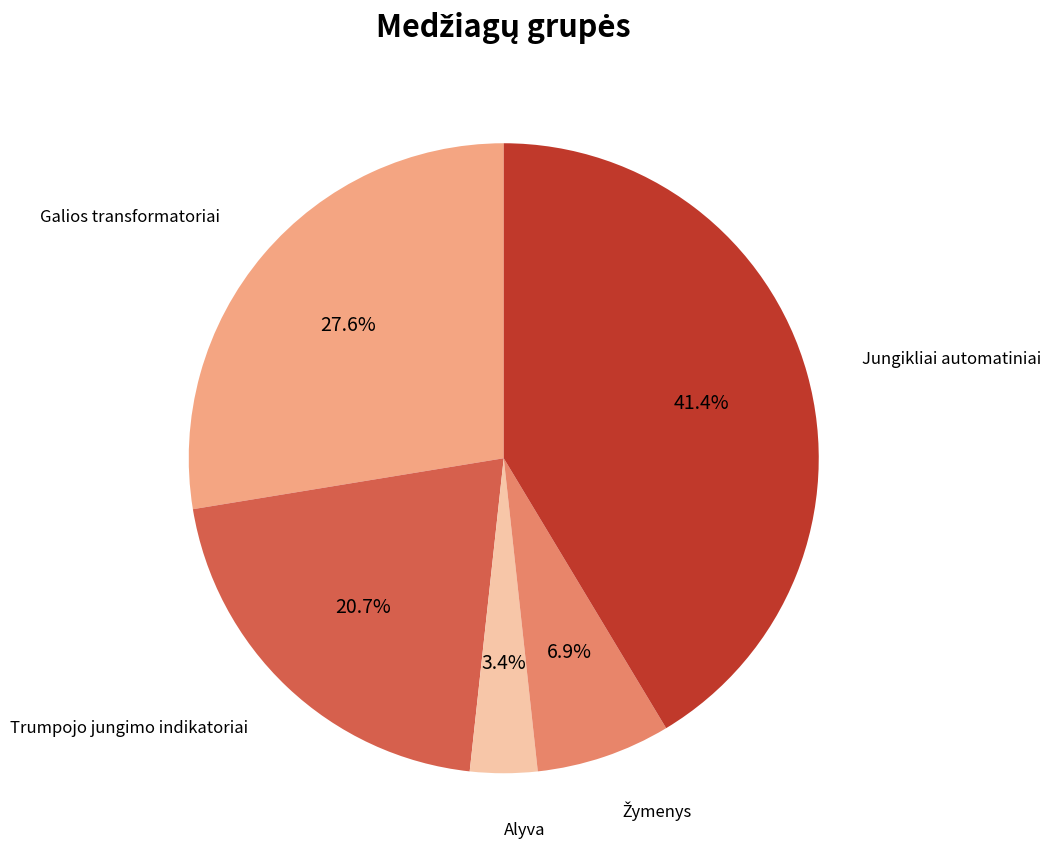

To the nearest percent, what is the difference between the largest and smallest slice percentages?

38%